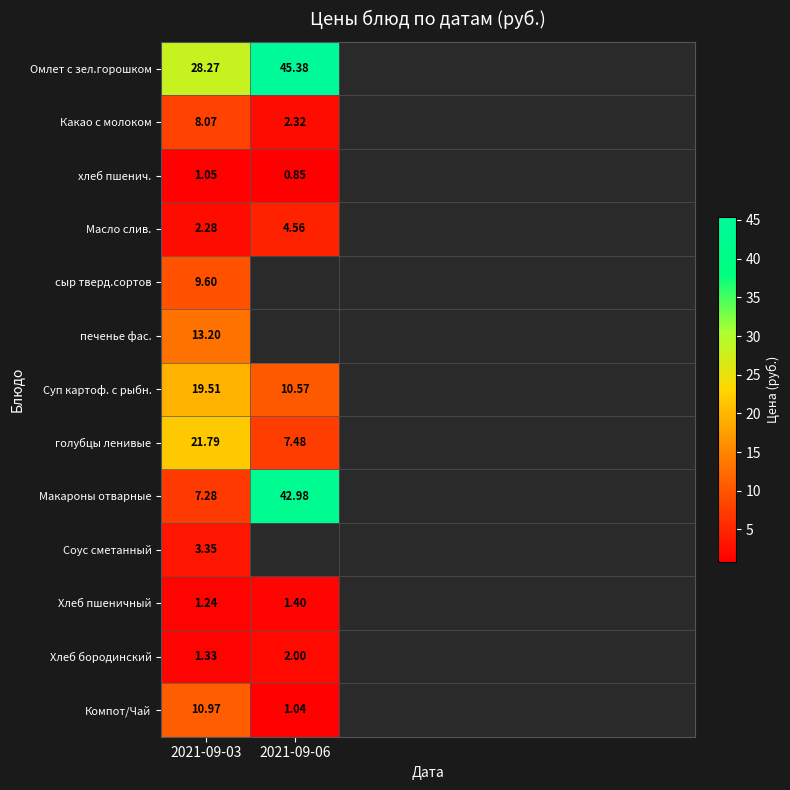

Is it true that Суп картоф. с рыбн. equals 14.0 at 2021-09-06?

False